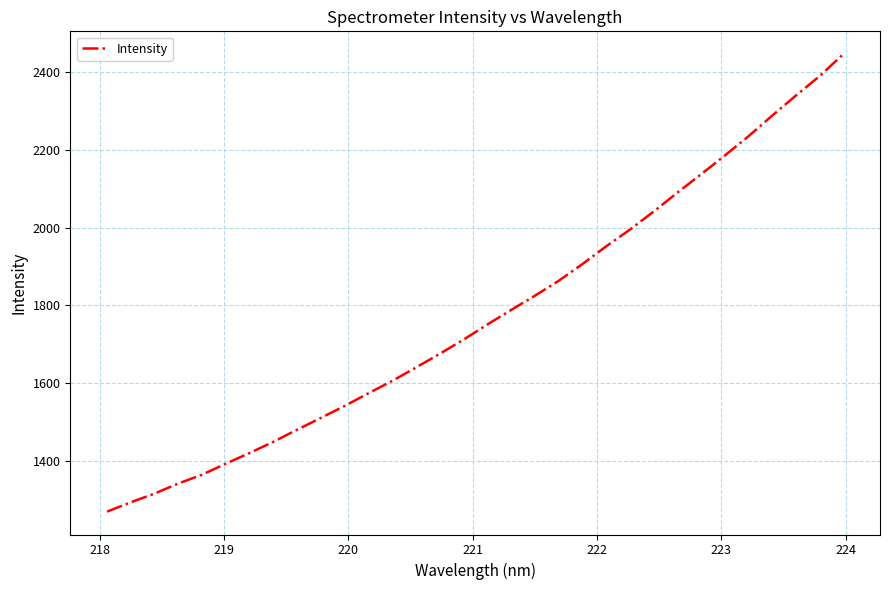

What is the difference between the maximum and minimum values?

1178.0